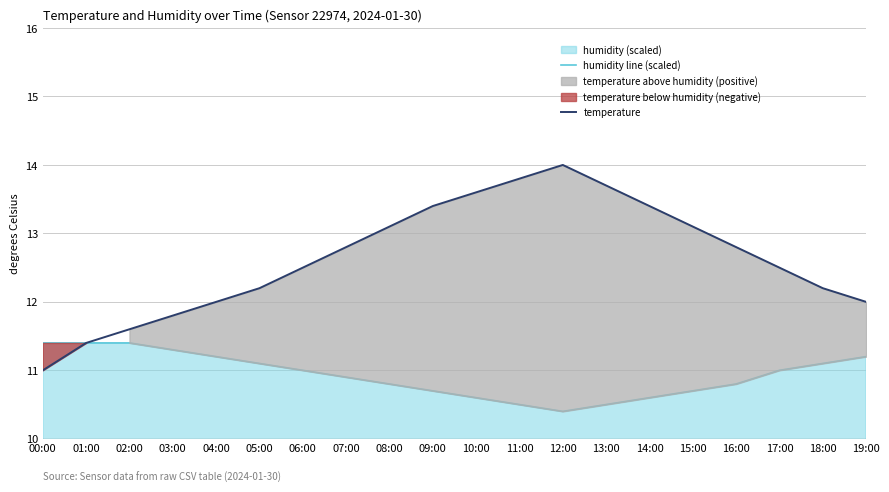

True or false: temperature and humidity line (scaled) intersect in this chart.

True